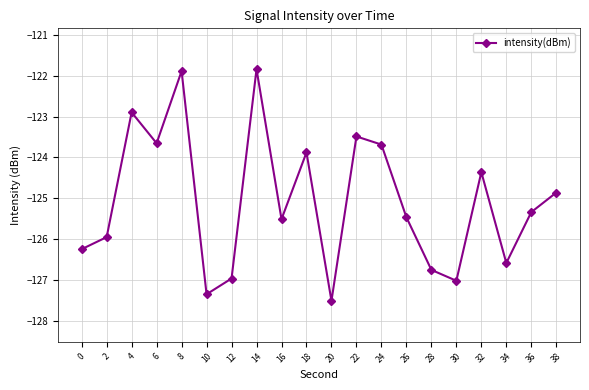

What is the greatest value displayed?

-121.8